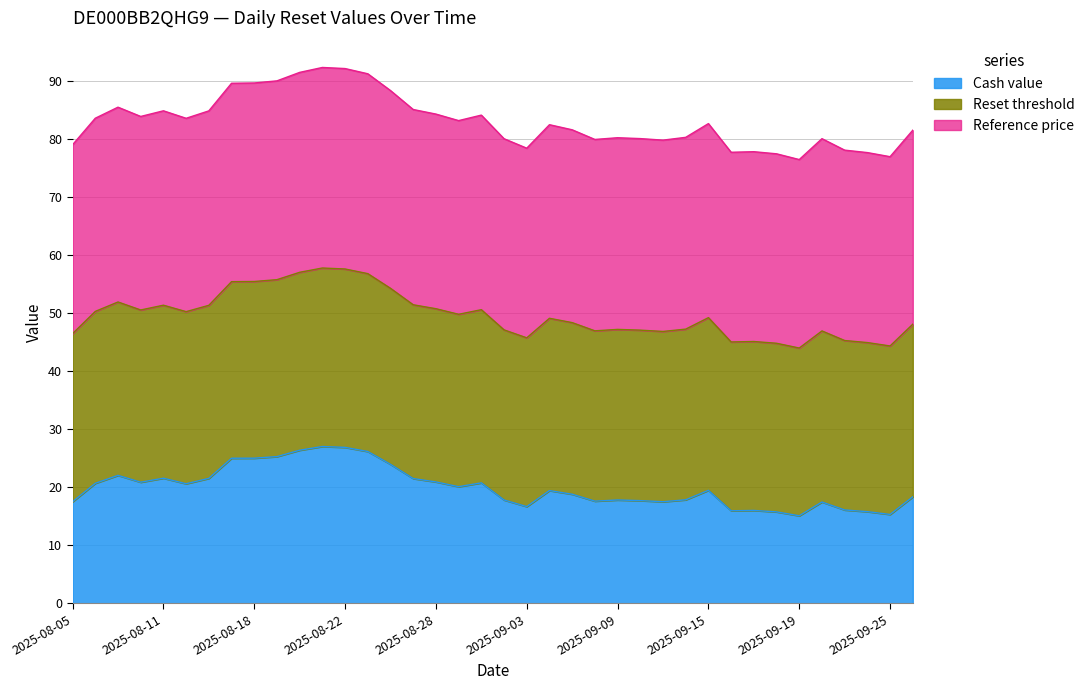

The value of Cash value at 2025-09-01 is 5.8. True or false?

False